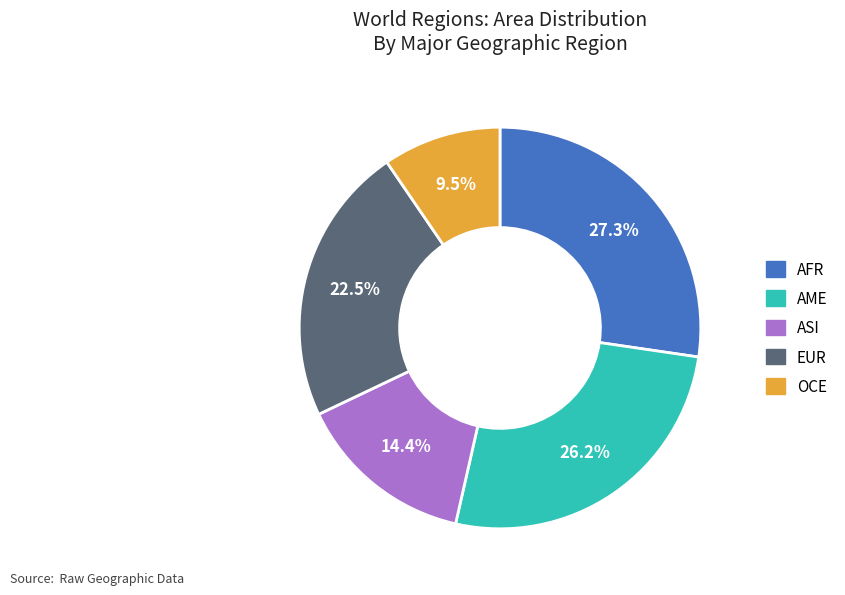

Do ASI and OCE together represent more than half of the pie?

No